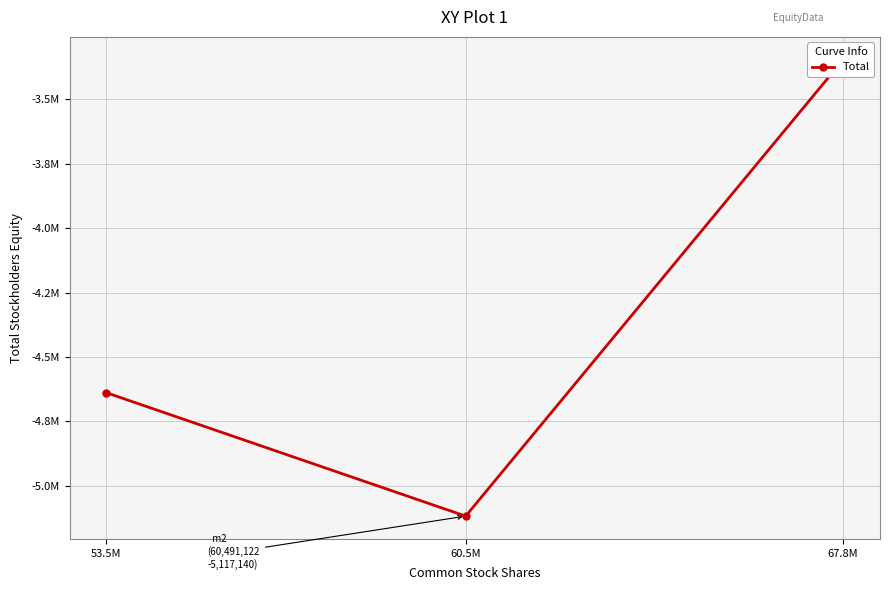

List the labels in order of value, smallest first.

60.5M, 53.5M, 67.8M